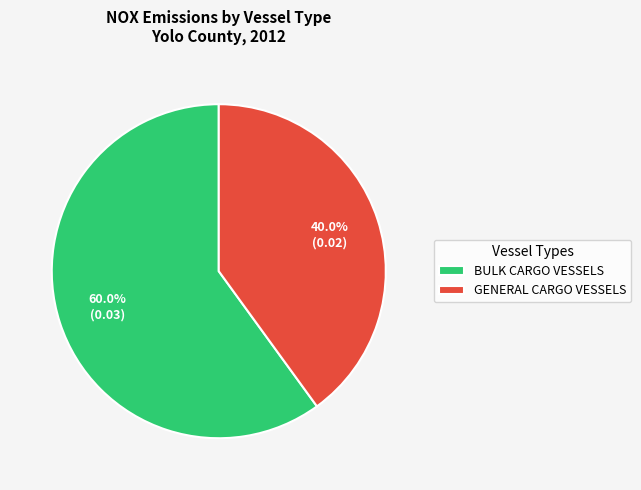

Rank the categories by value from highest to lowest.

BULK CARGO VESSELS, GENERAL CARGO VESSELS